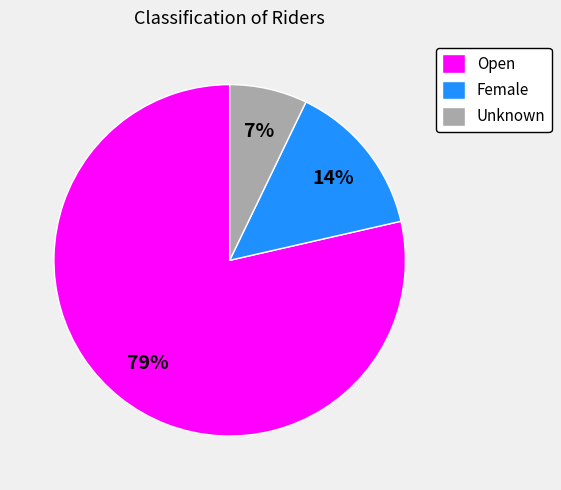

Which has a higher value, Unknown or Open?

Open